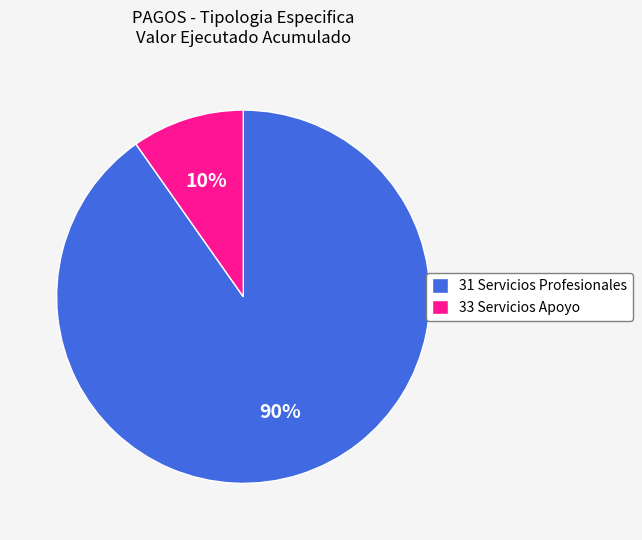

Do 33 Servicios Apoyo and 31 Servicios Profesionales together represent more than half of the pie?

Yes